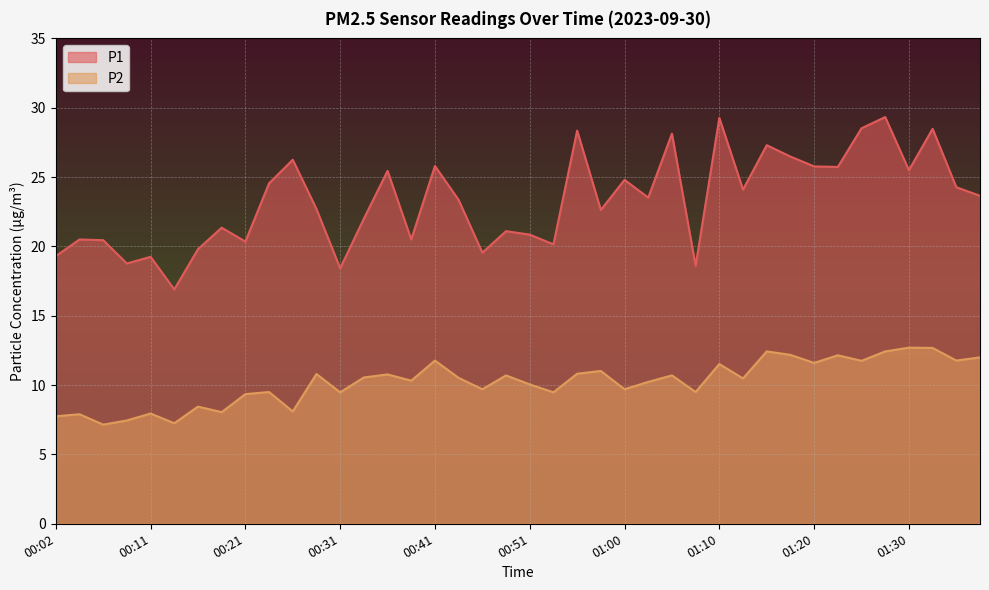

Where is the first local minimum for P2?

00:07